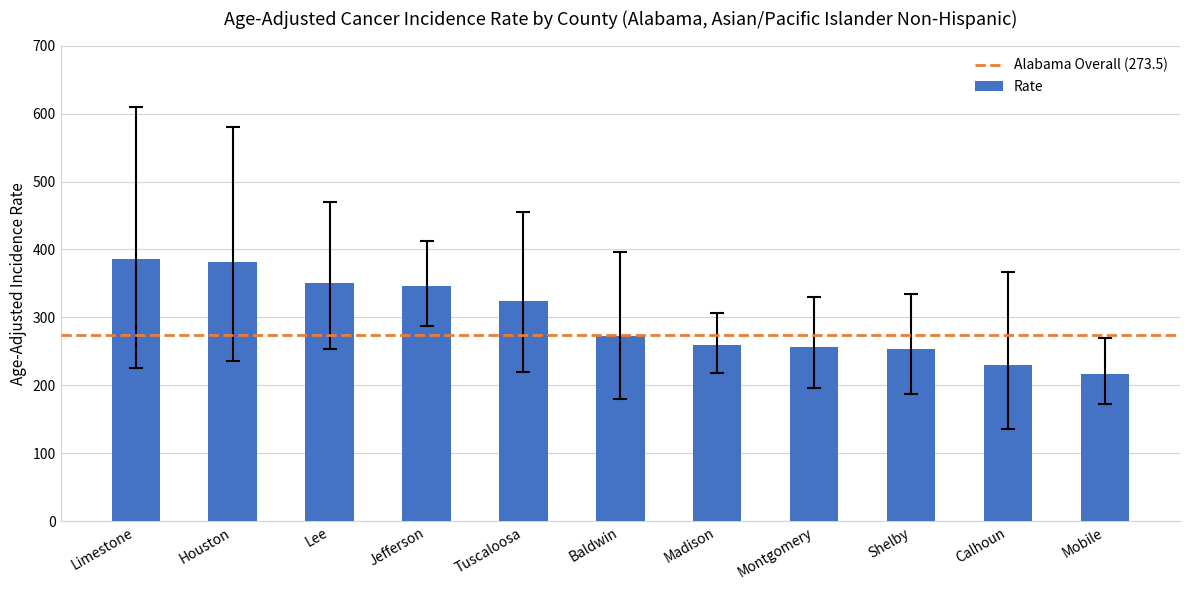

What is the average value?

298.0